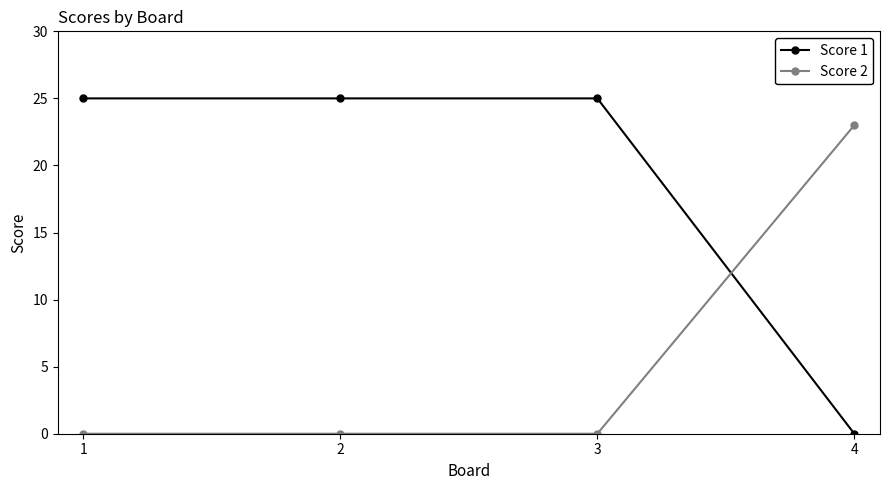

True or false: Score 1 and Score 2 intersect in this chart.

True